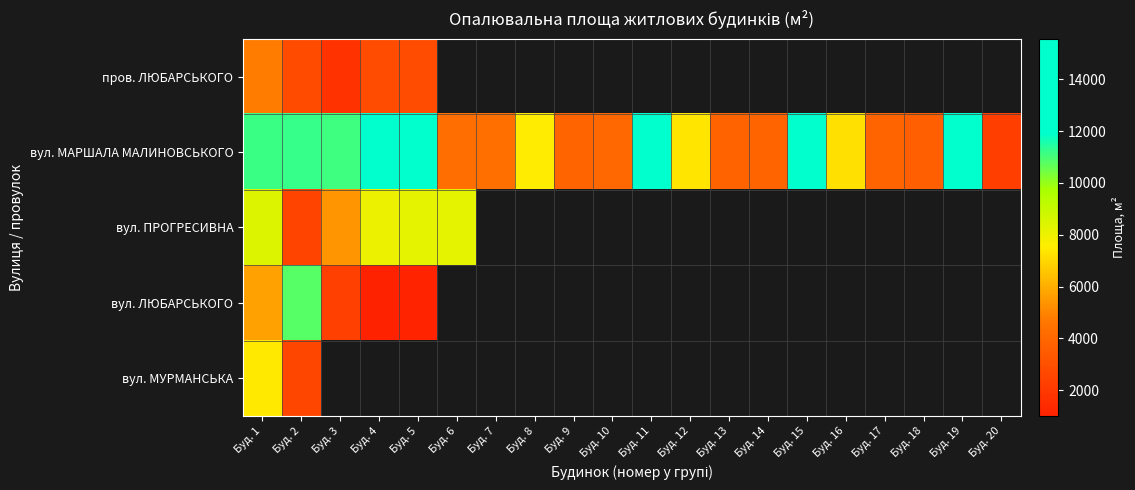

Which category has the highest value in the вул. МУРМАНСЬКА series?

Буд. 1